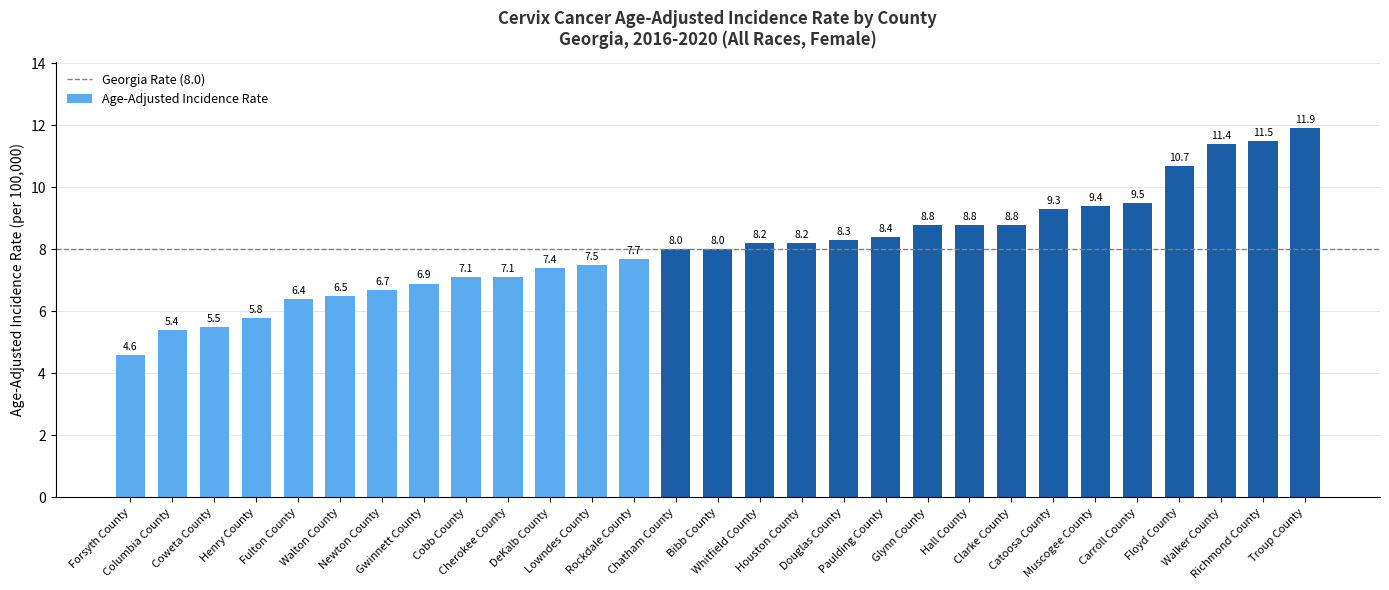

What is the value of the 28th bar from the left?

11.5